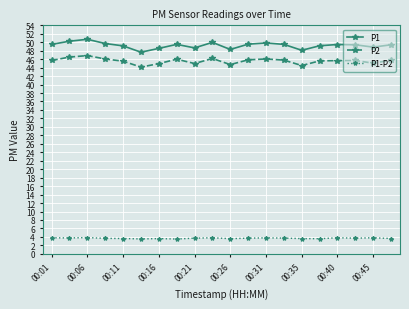

What is the highest value of the P1 series?

50.7